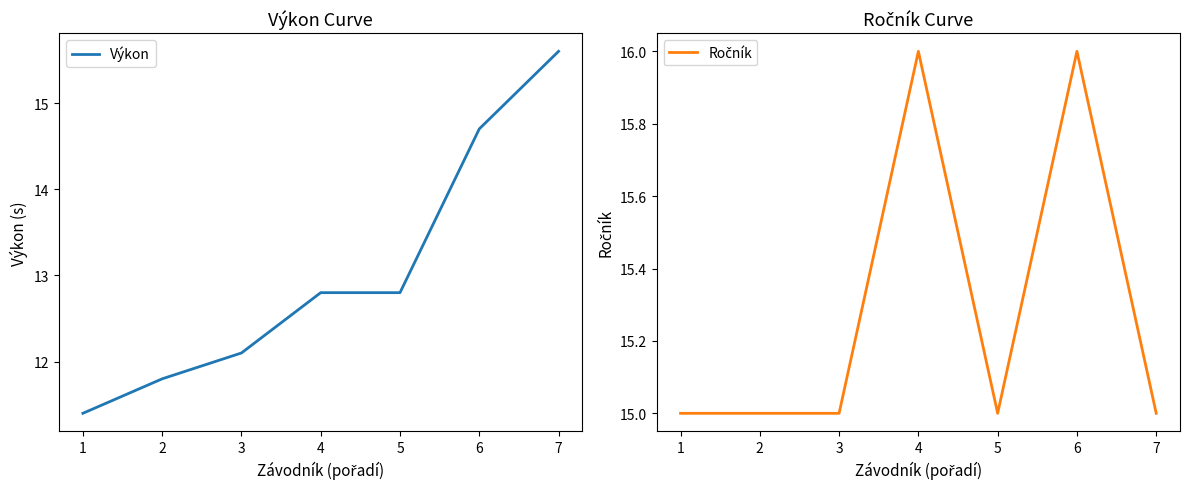

Between 1 and 3, which is larger?

3